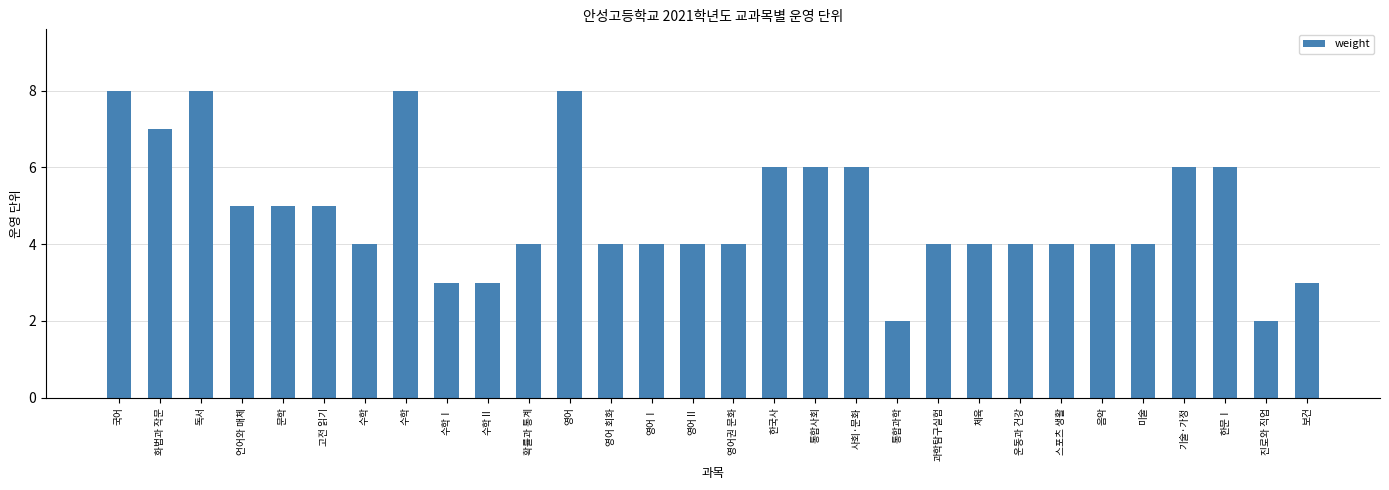

How many bars are there in total?

30